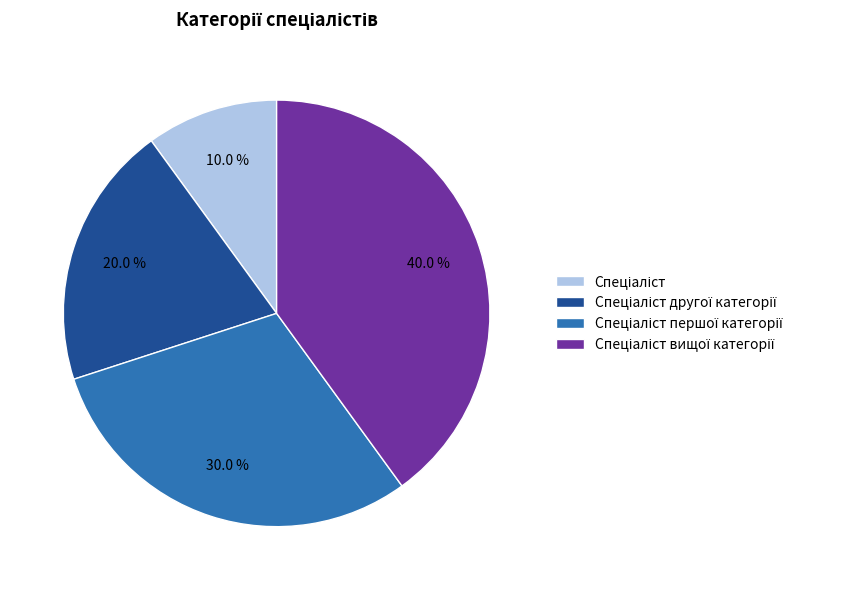

Does any single category account for the majority?

No